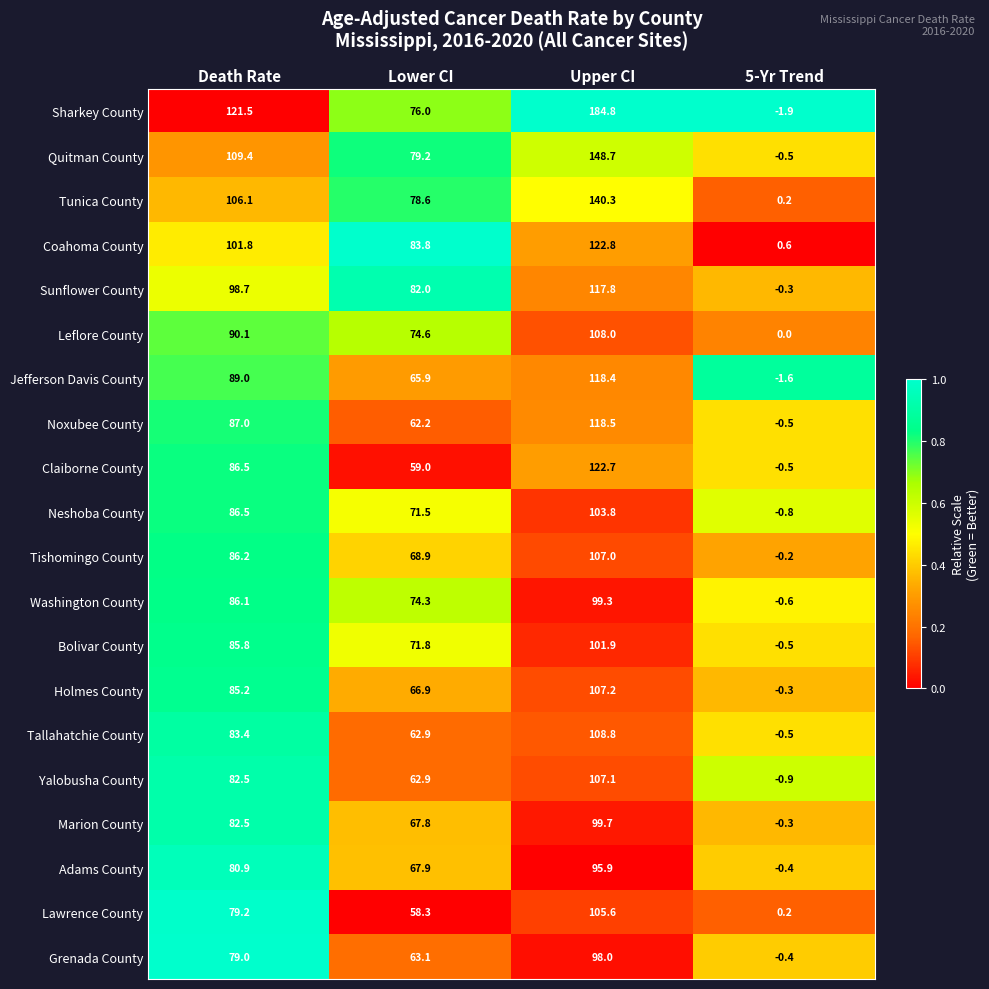

What is the minimum value for Neshoba County?

-0.8